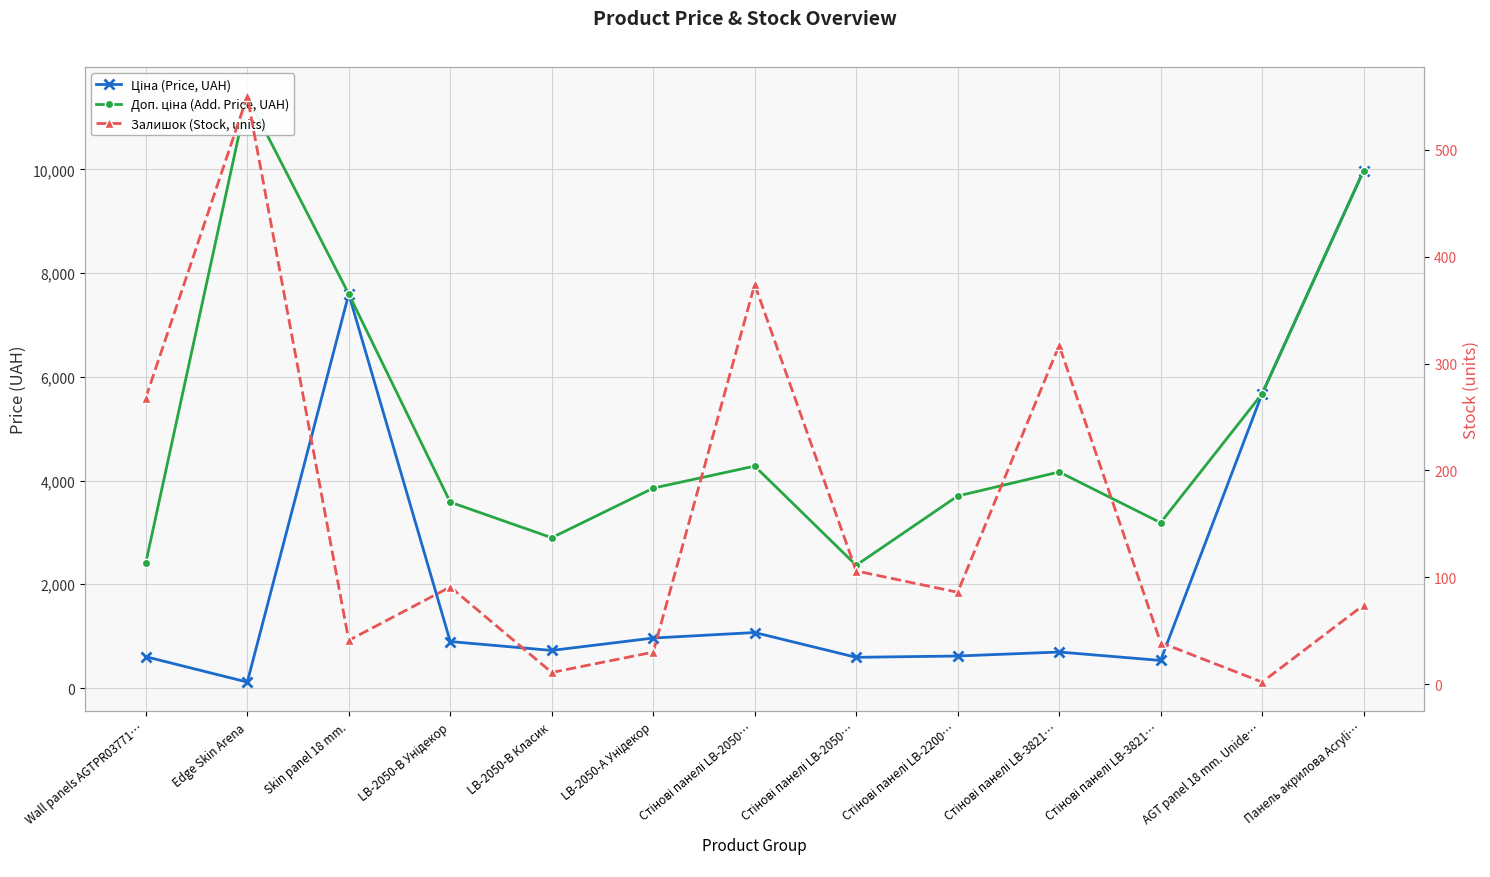

Which series has the largest total across all categories?

Доп. ціна (Add. Price, UAH)